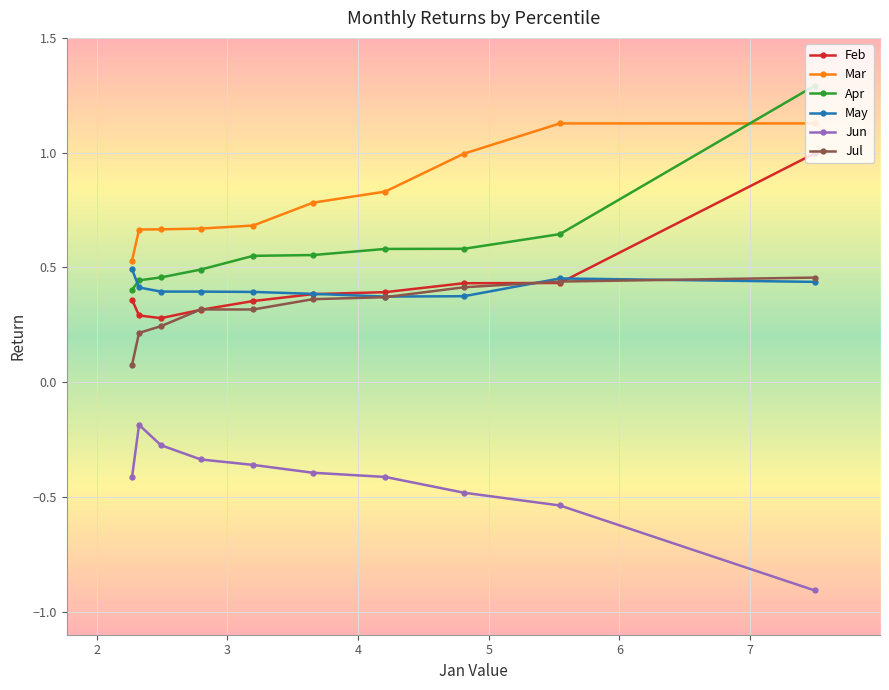

What is the lowest value of the Feb series?

0.3